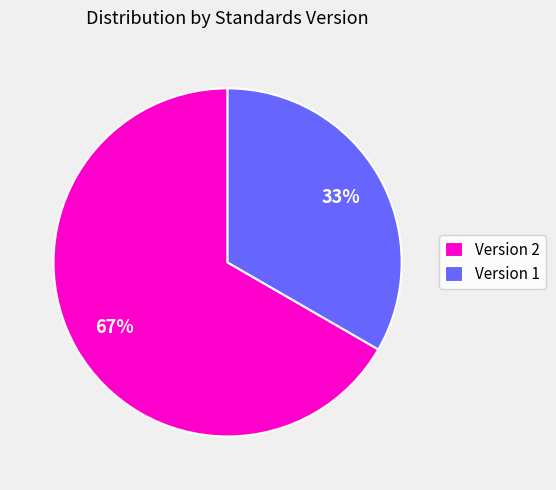

What is the ratio of the value at Version 1 to the value at Version 2?

0.5